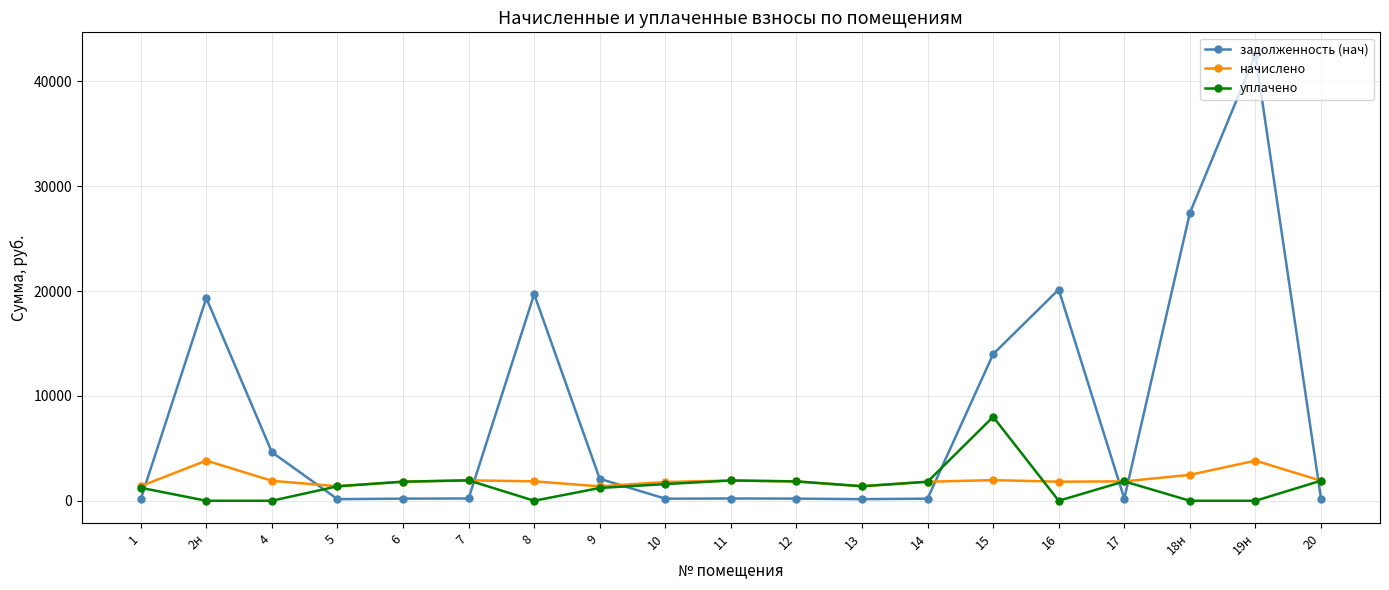

What is the label of the 2nd point from the right?

19н